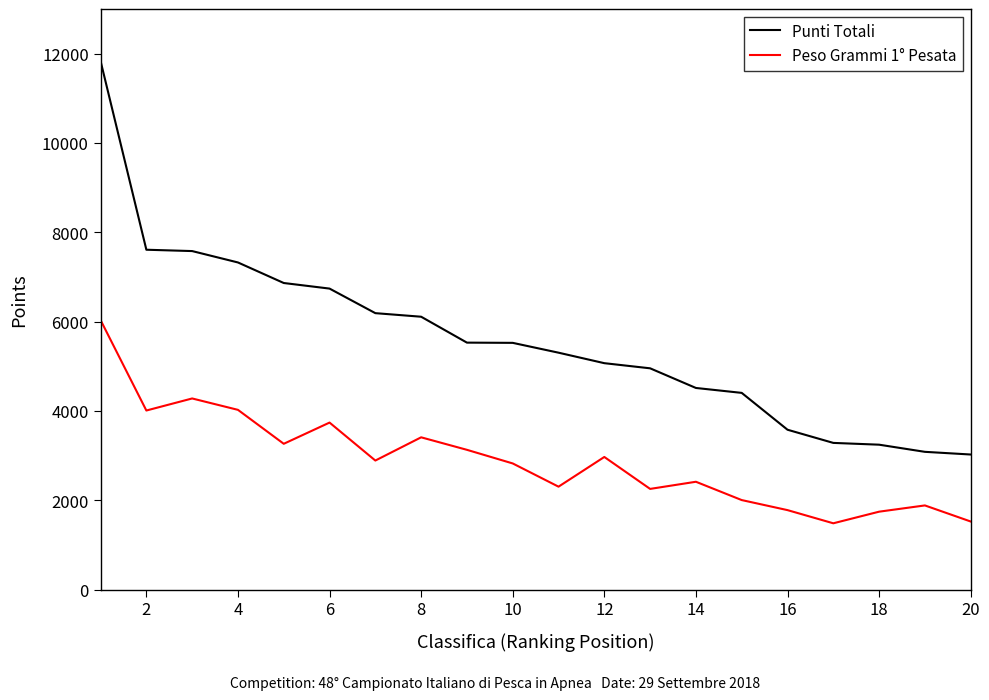

Which series has the largest total across all categories?

Punti Totali